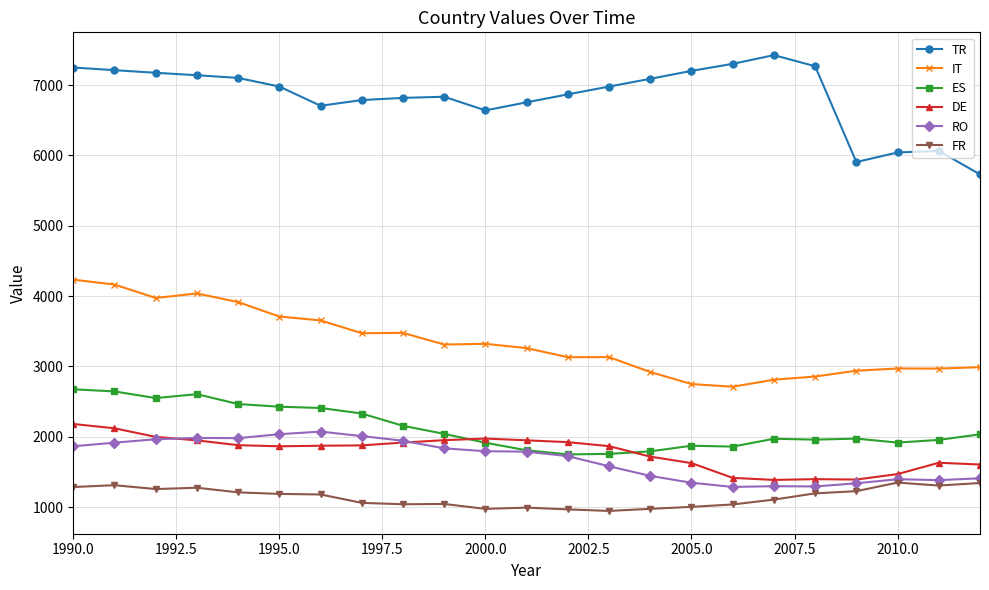

What is the value of the ES point at the 11th from the left?

1915